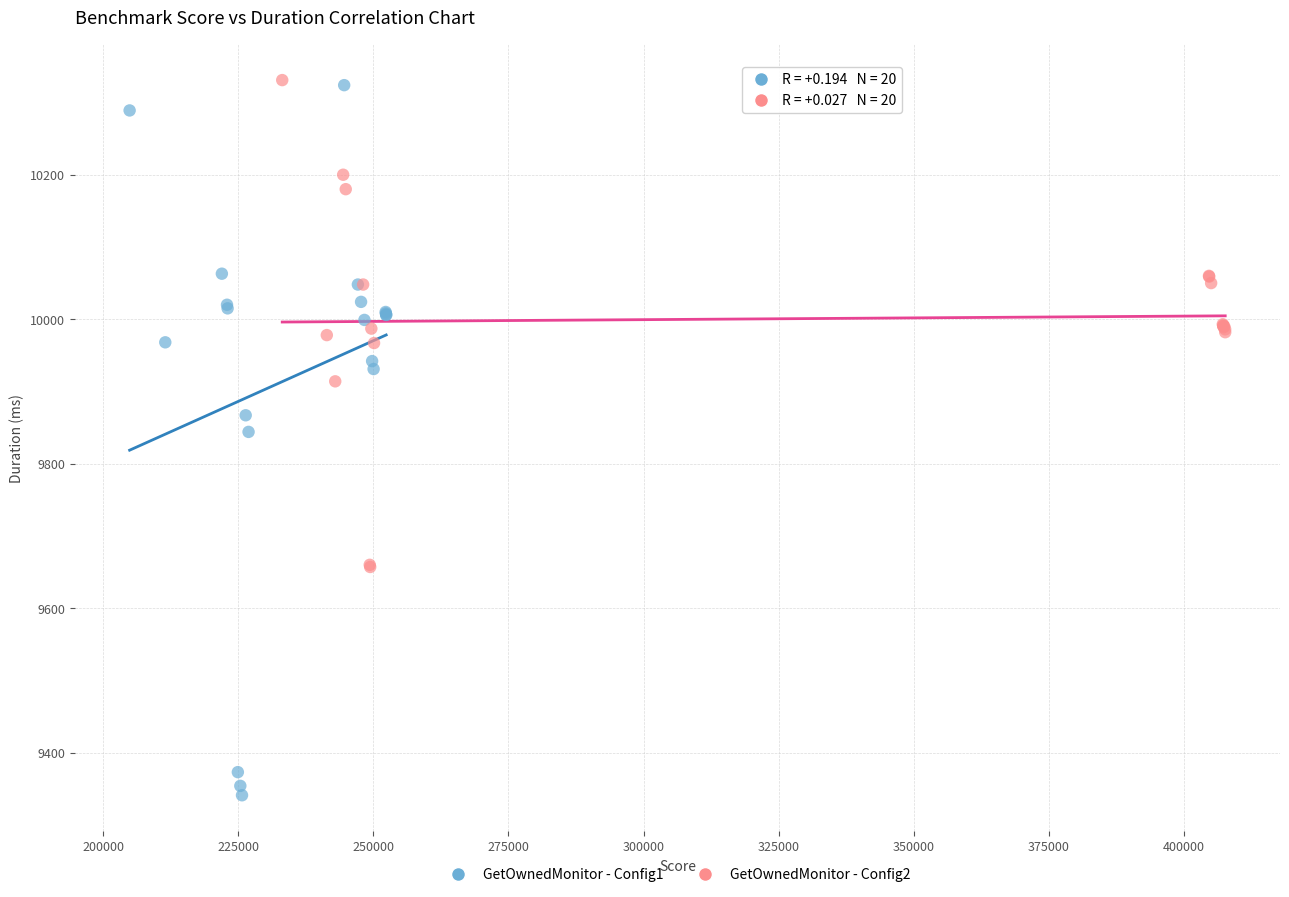

Which series has the largest Y range (max minus min)?

GetOwnedMonitor - Config1